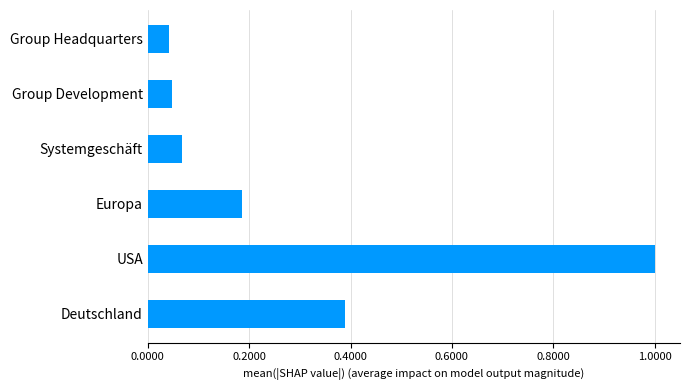

Is it true that the value at Europa is 0.3?

False